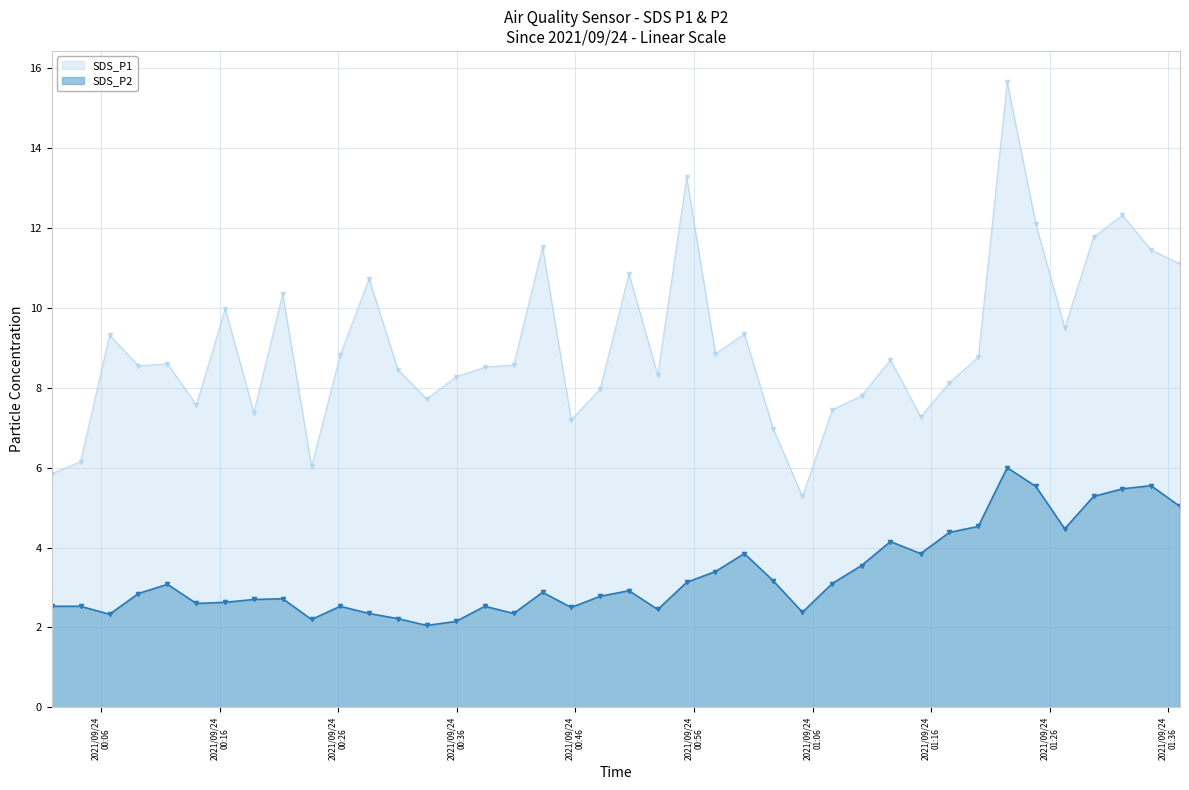

Is it true that SDS_P2 equals 2.5 at 2021/09/24 00:38:22?

True